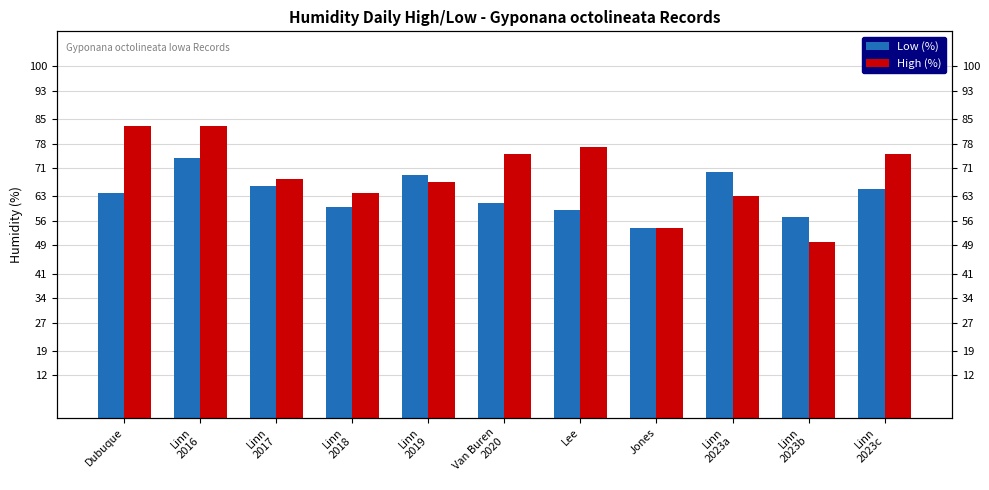

At which label does High (%) first exceed 68?

Dubuque